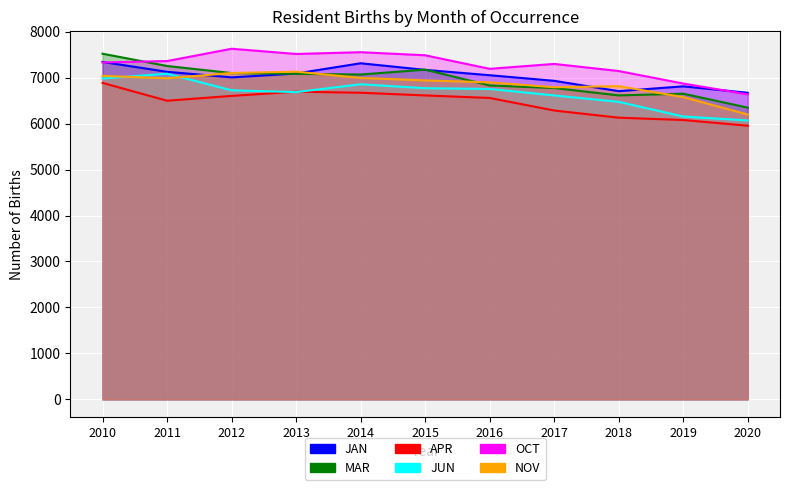

The value of NOV at 2013 is 7130. True or false?

True